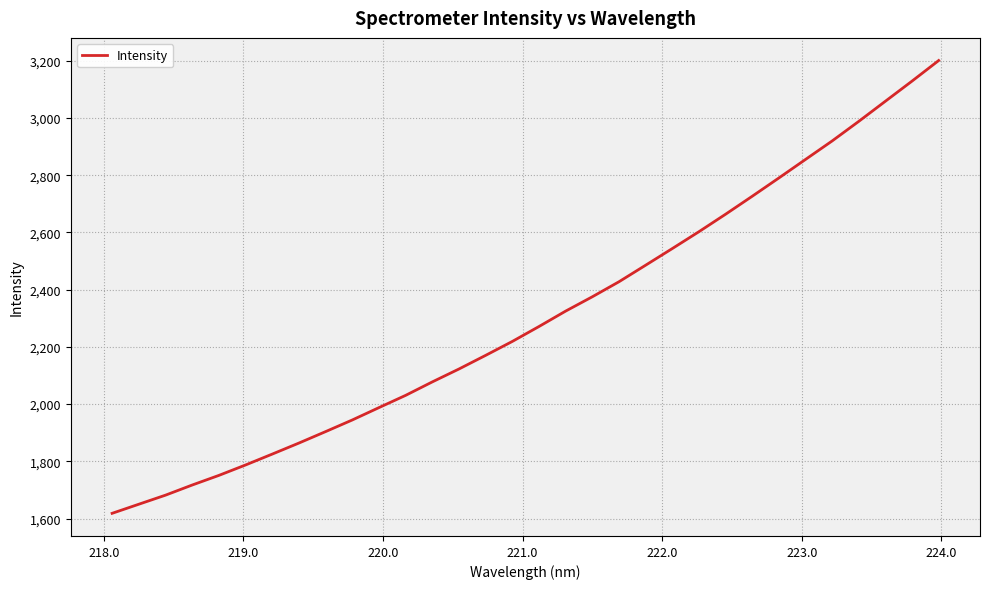

What is the difference between the maximum and minimum values?

1582.7